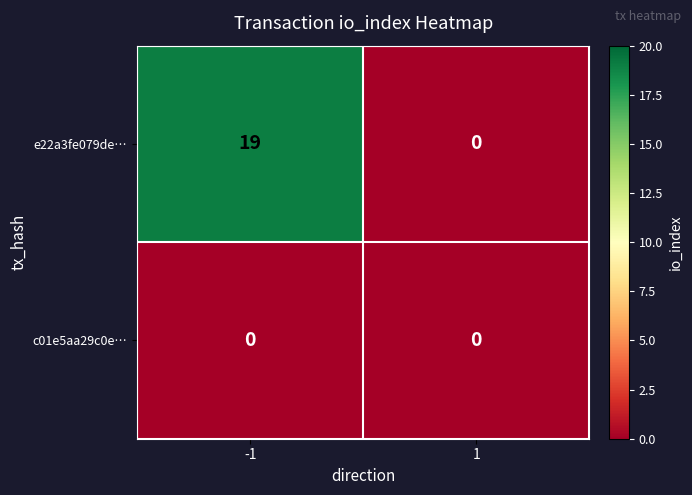

Count the number of data series in this chart.

2